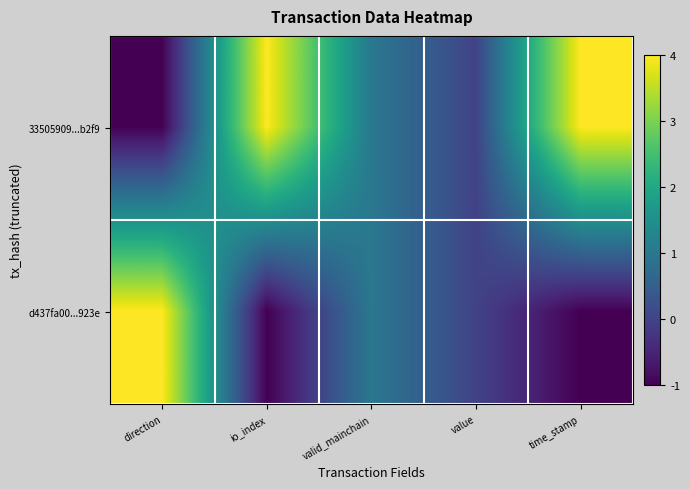

Rank the series by their average value, from lowest to highest.

d437fa00...923e, 33505909...b2f9